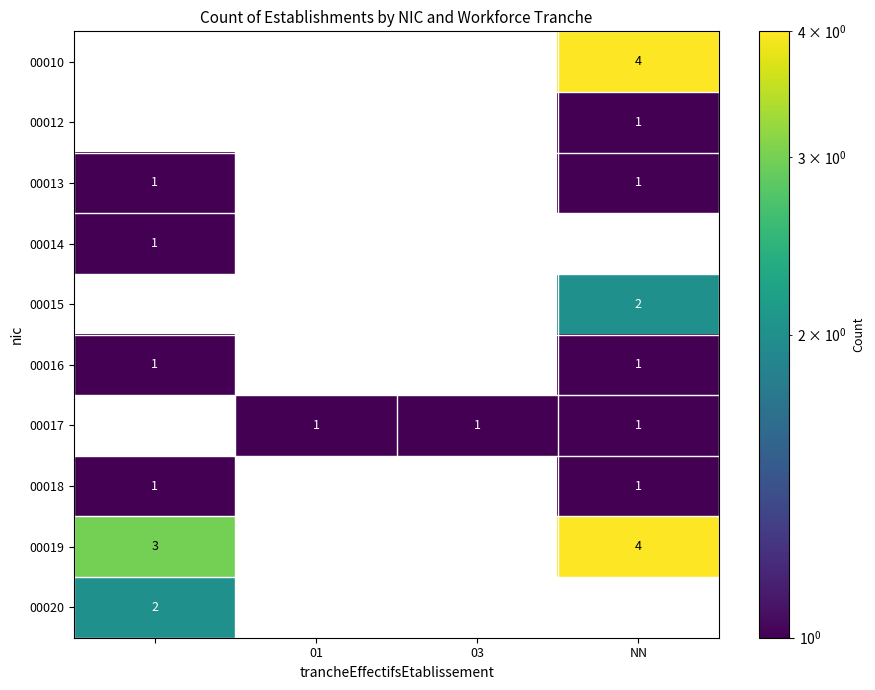

How many distinct data groups are displayed?

10